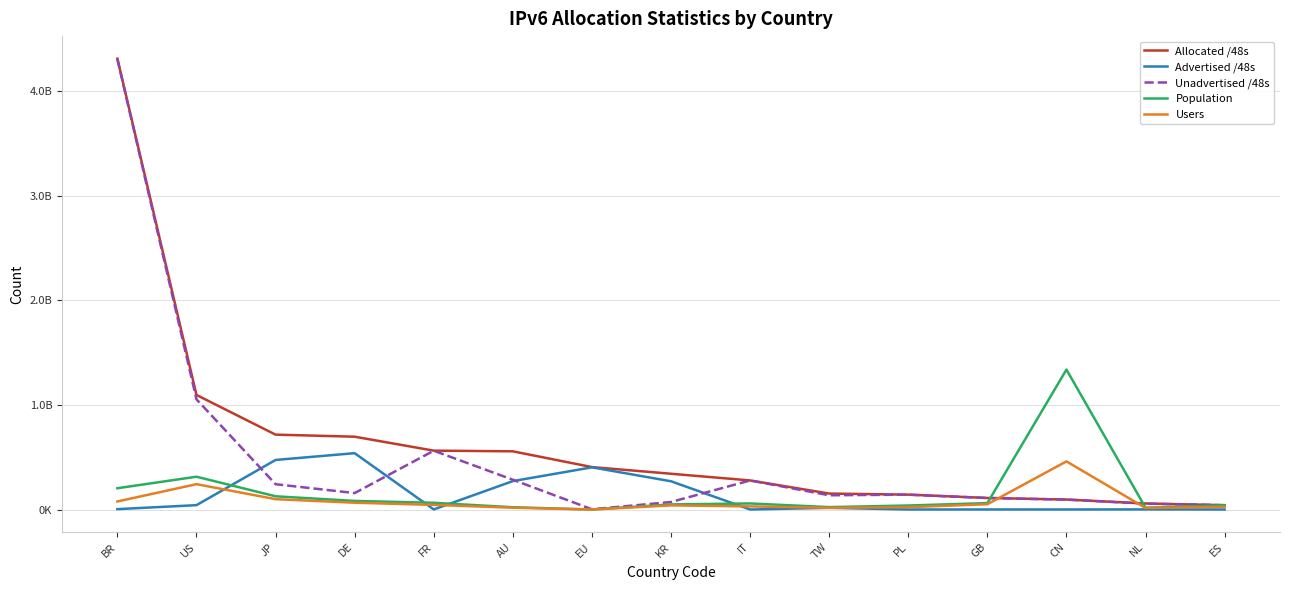

Does the chart have visible grid lines?

Yes